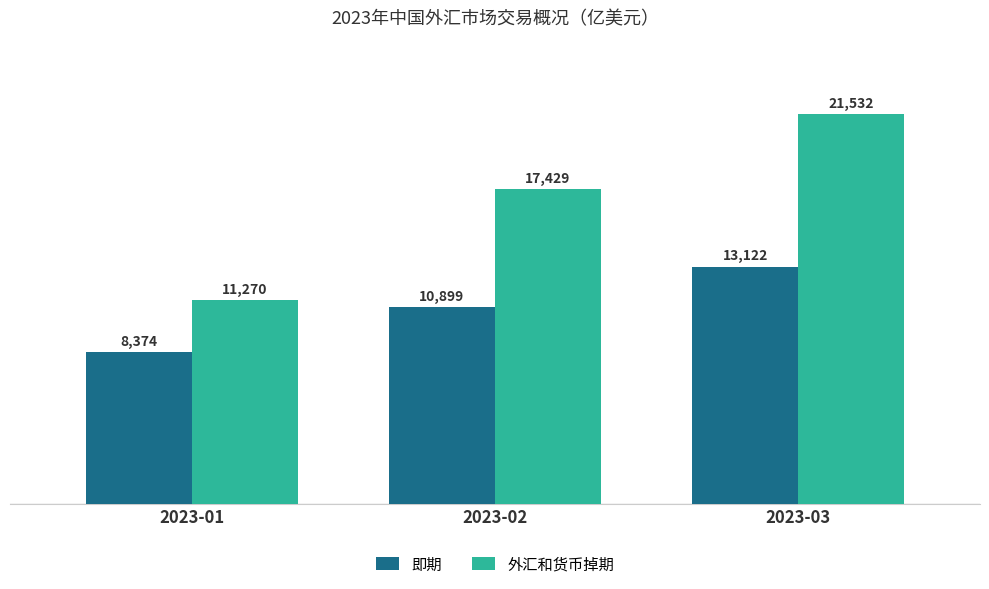

How many values in the 外汇和货币掉期 series are below 17428?

1